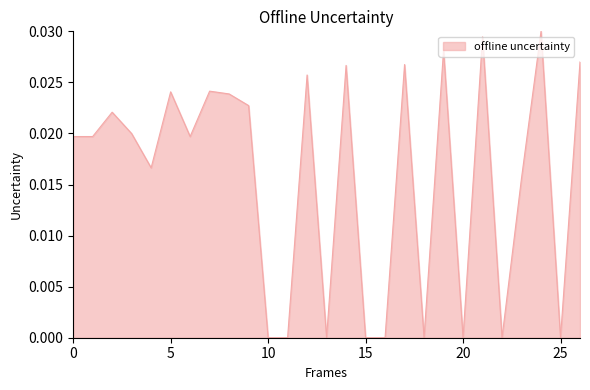

Does the chart display data point markers on the line(s)?

No